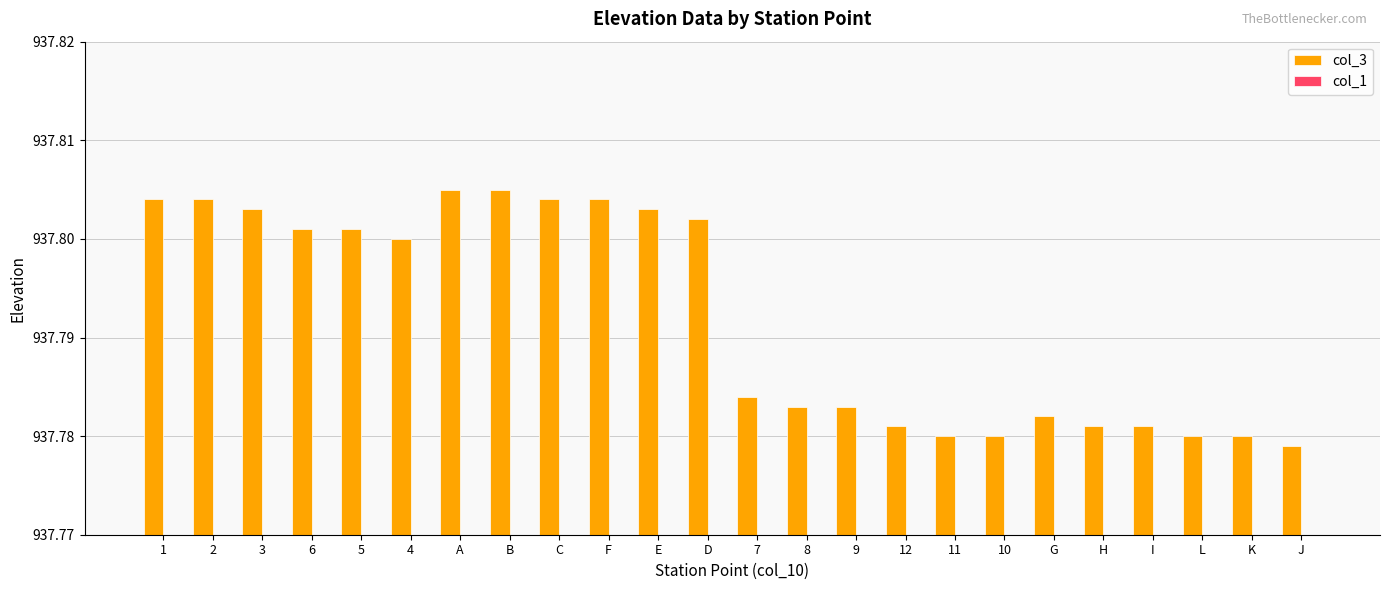

Is the value of col_1 at 6 greater than the value of col_3 at 7?

No